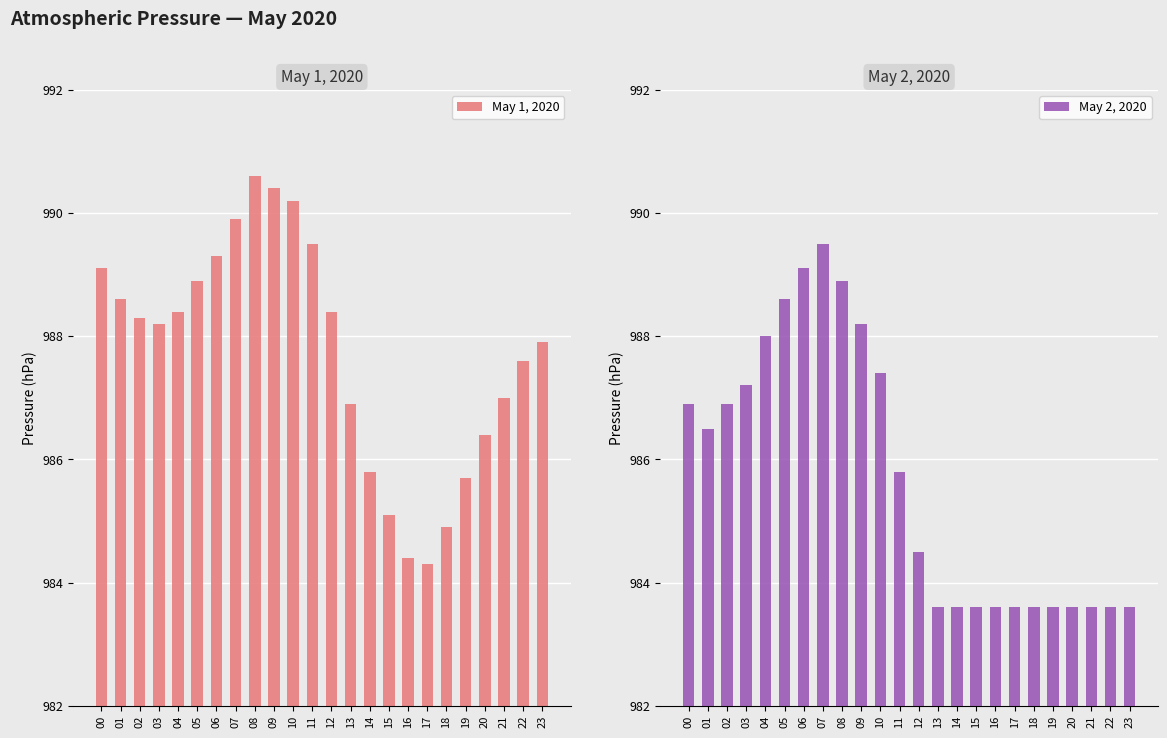

Read the May 1, 2020 value at 14.

985.8